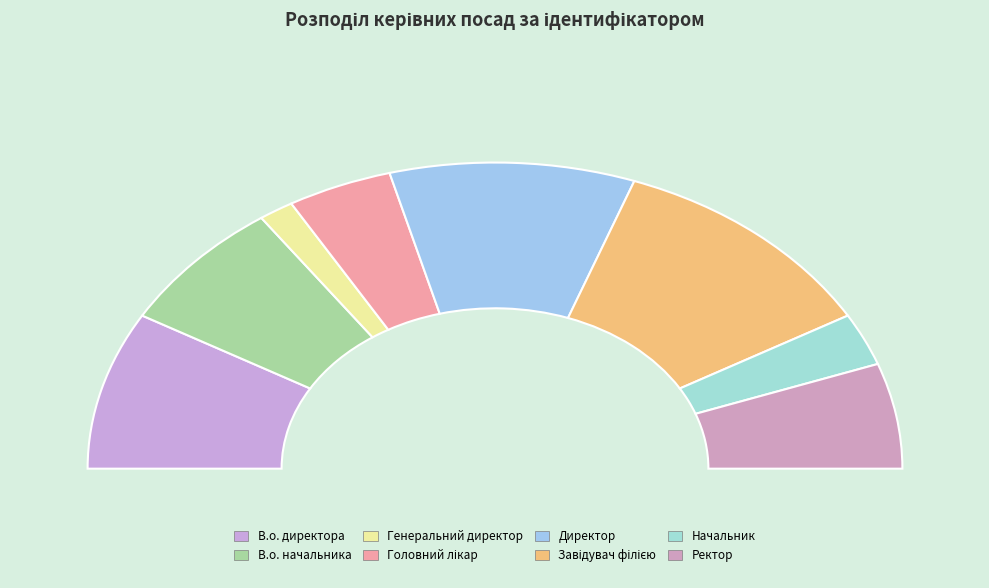

How many segments does this pie chart have?

8